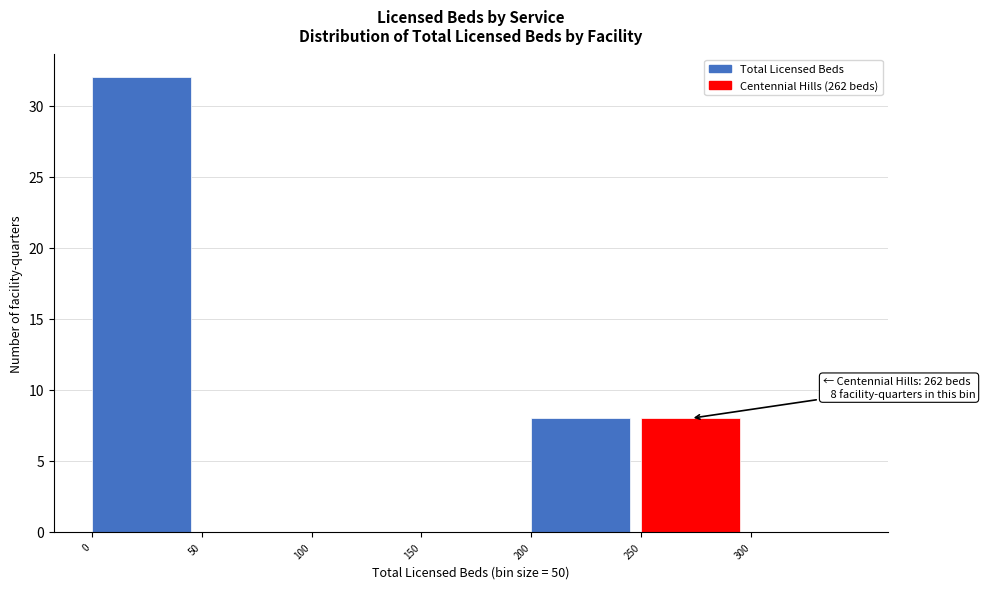

Over which range of the x-axis is the bar tallest?

0 to 50